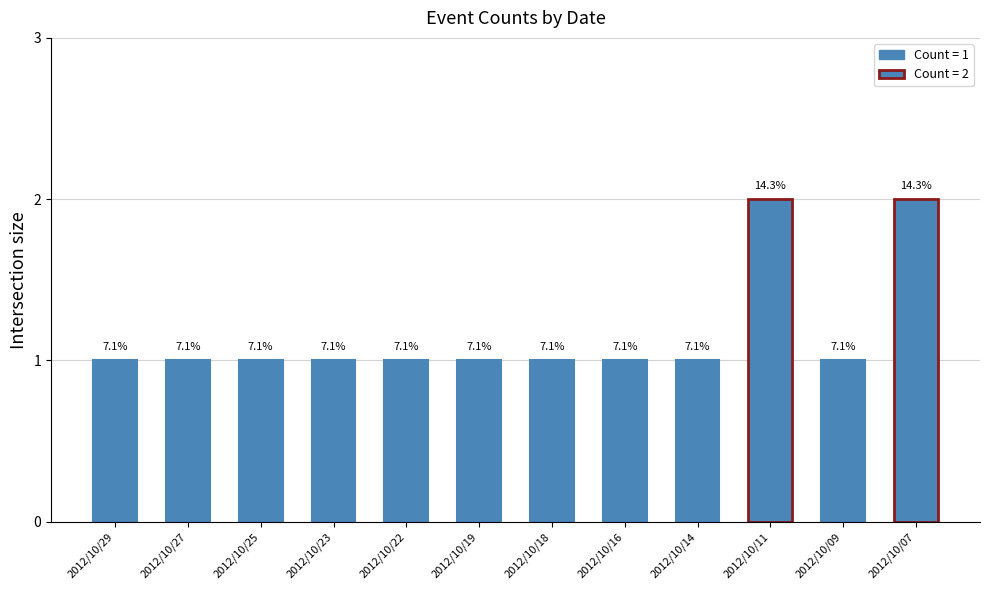

Is it true that the value at 2012/10/18 is 0?

False